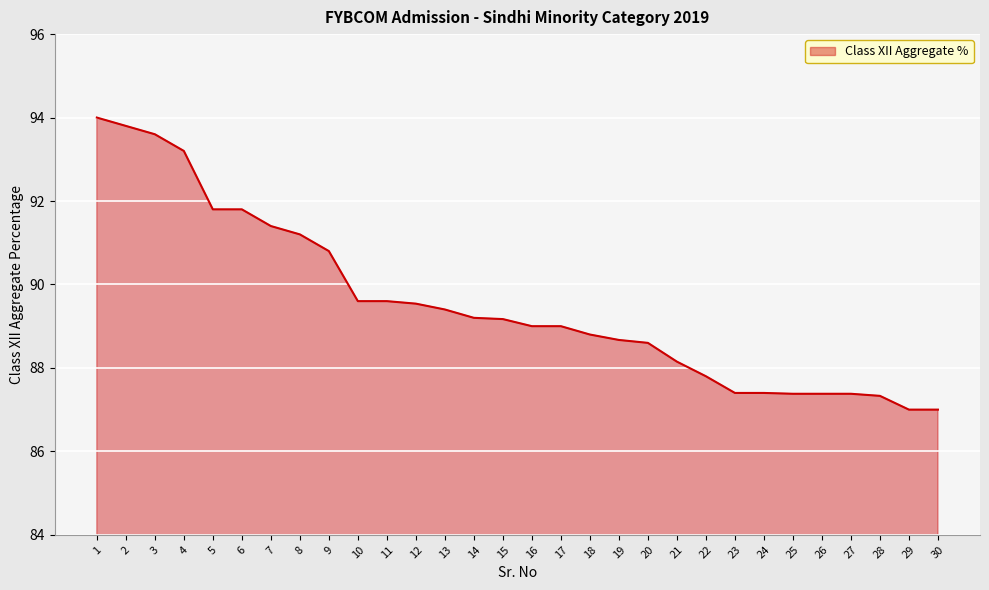

What is the smallest value displayed?

87.0